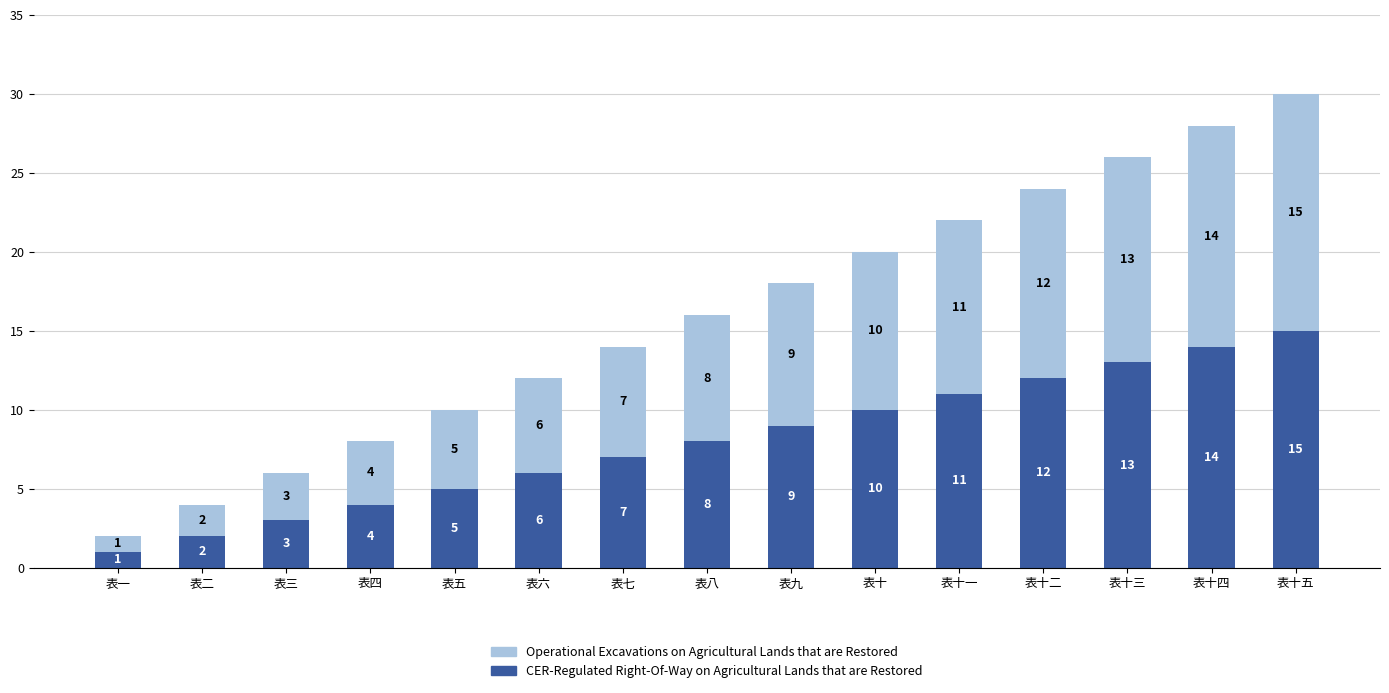

What is the difference between the second highest and second lowest values in the CER-Regulated Right-Of-Way on Agricultural Lands that are Restored series?

12